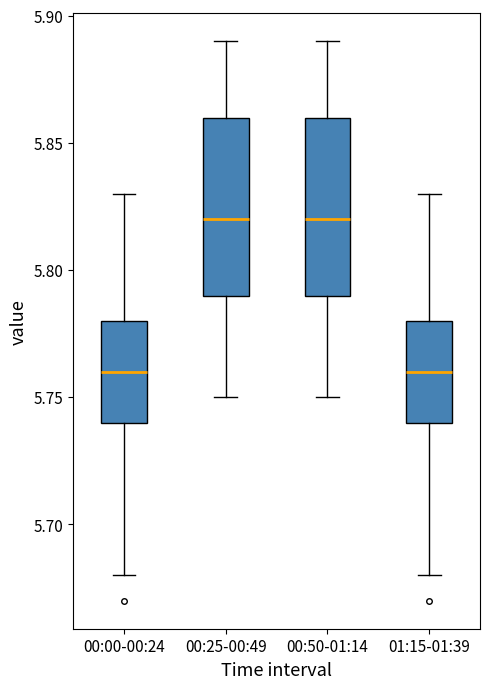

Where does the median line of the box for 00:00-00:24 sit on the y-axis? The values are not printed on the chart, so give them approximately, as read against the axis.

5.76